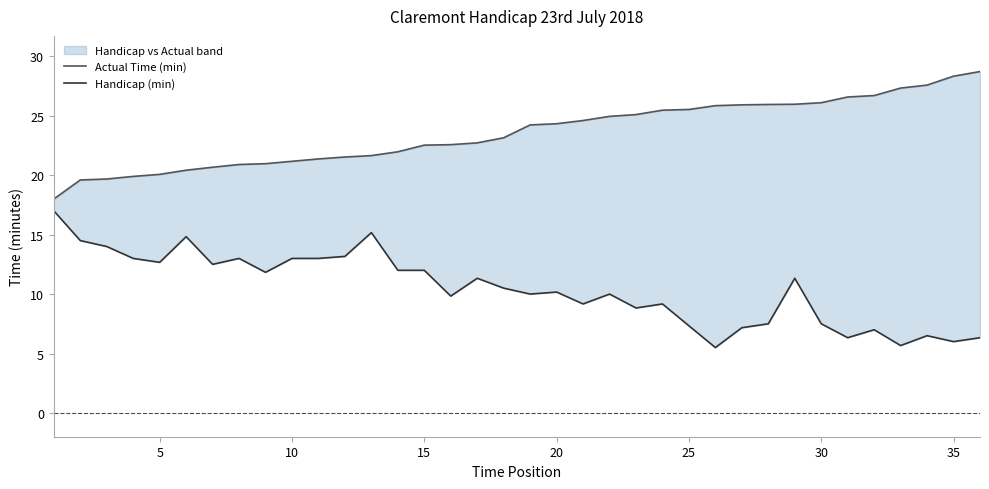

The value of Handicap (min) at 25 is 7.9. True or false?

False